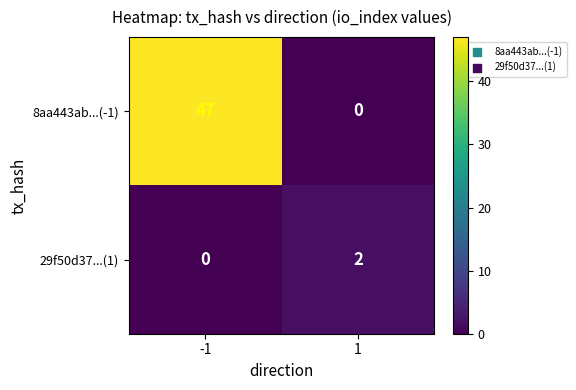

List the series in order of their overall mean, highest first.

8aa443ab...(-1), 29f50d37...(1)